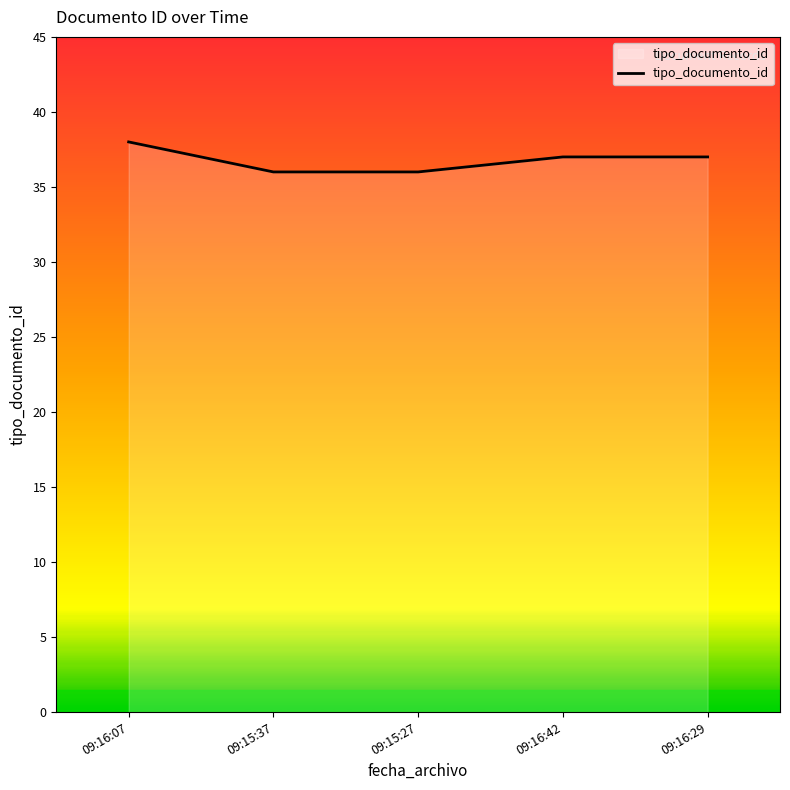

True or false: the data shows 12 at 09:16:07.

False